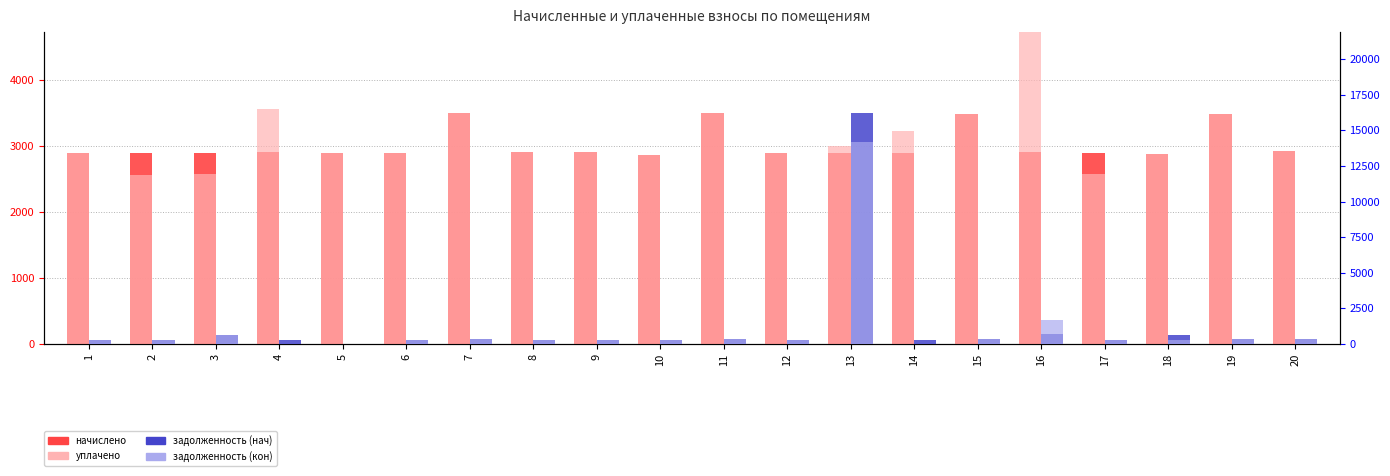

Between 3 and 11, which series saw the biggest shift?

уплачено